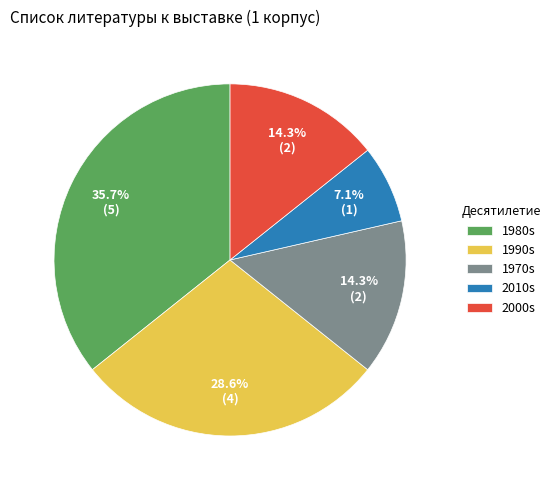

Does any single category account for the majority?

No